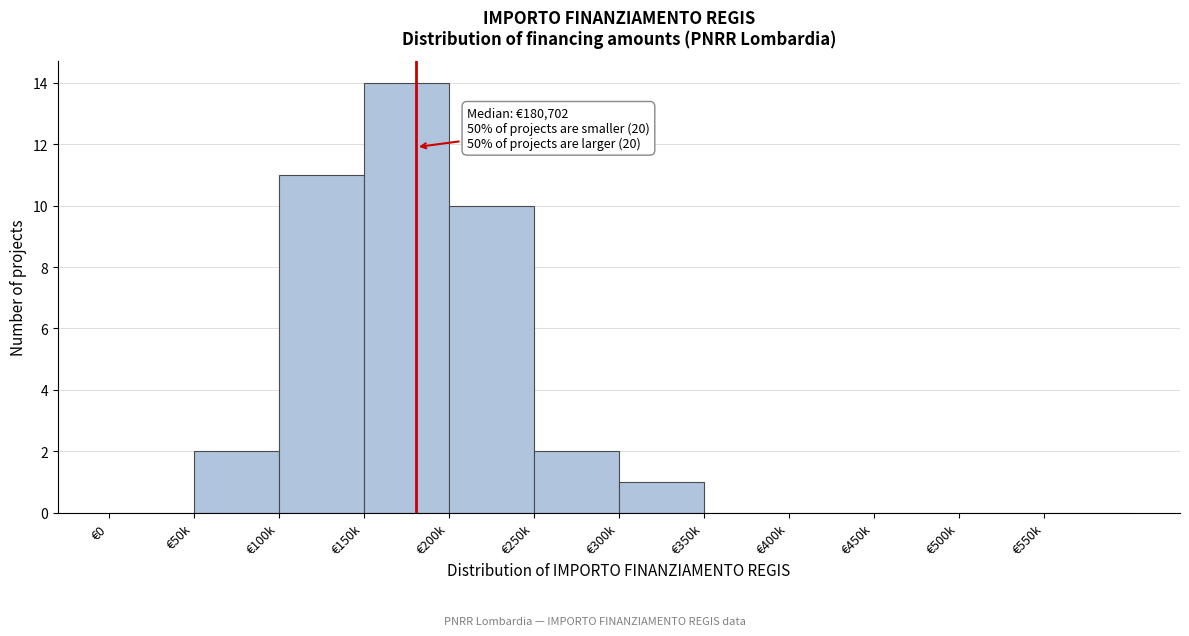

Reading right to left, extract all data points from this chart.

€550k=0	€500k=0	€450k=0	€400k=0	€350k=0	€300k=1	€250k=2	€200k=10	€150k=14	€100k=11	€50k=2	€0=0